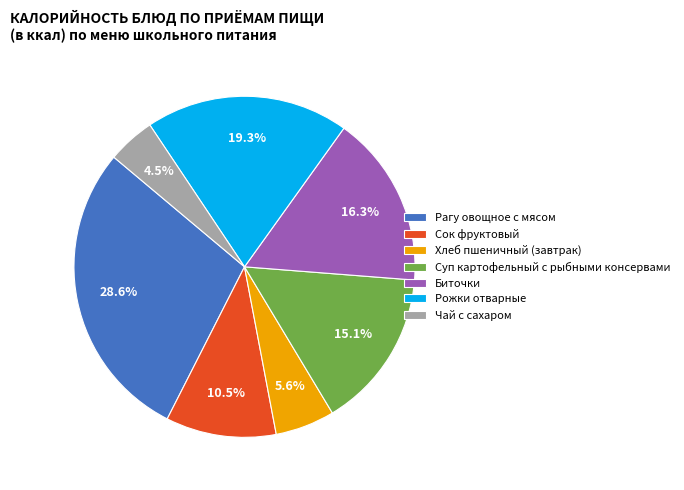

Does Хлеб пшеничный (завтрак) represent more than half of the total?

No